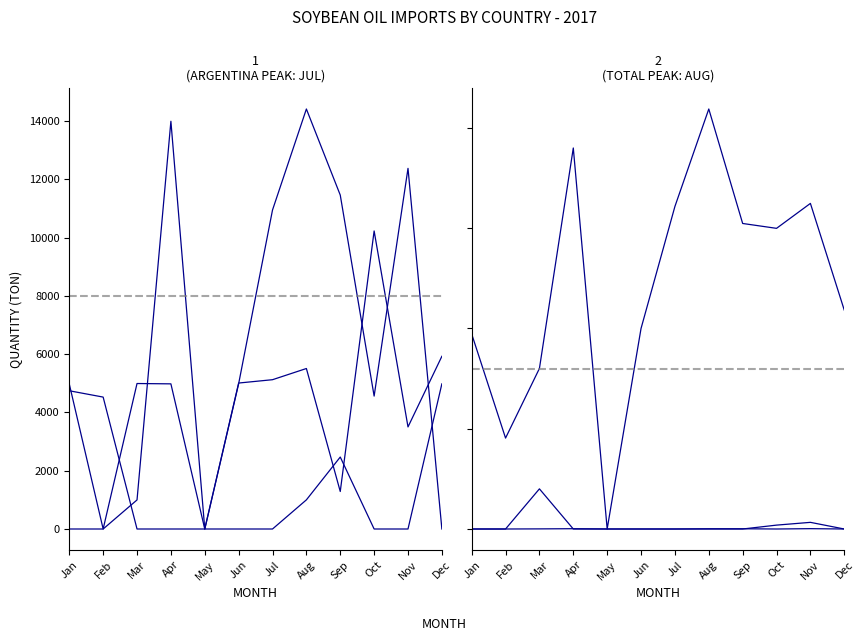

What is the difference between the maximum and minimum values in the Netherlands (Ton) series?

10230.7